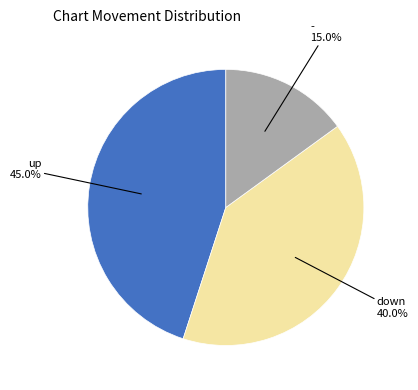

Is there any slice that represents more than half of the pie?

No